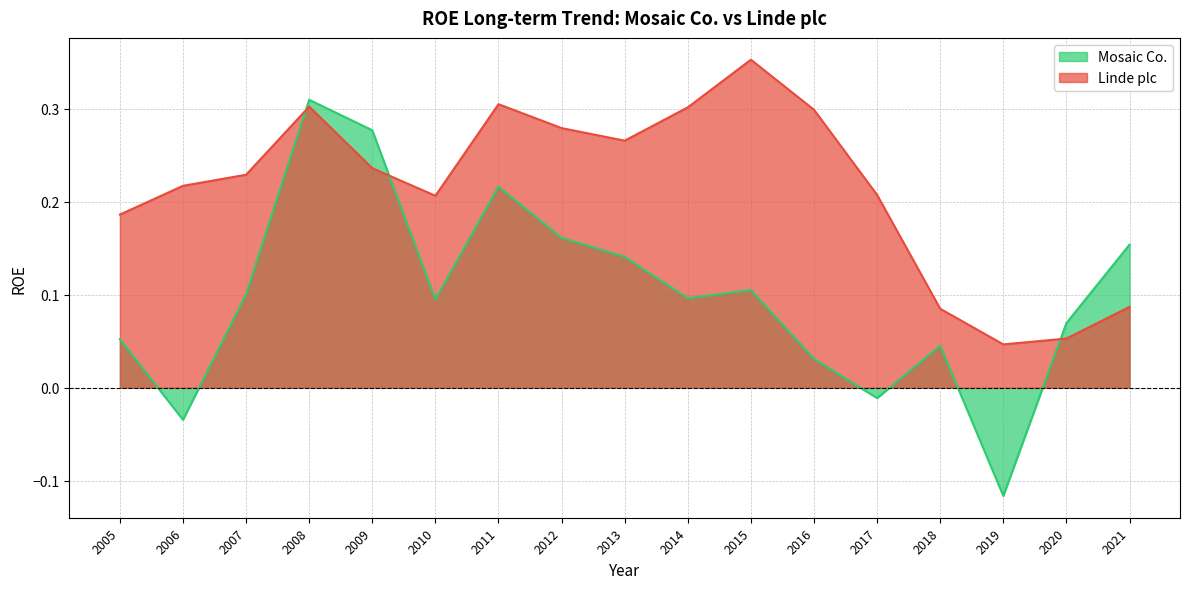

How many positive values does the Mosaic Co. series have?

14